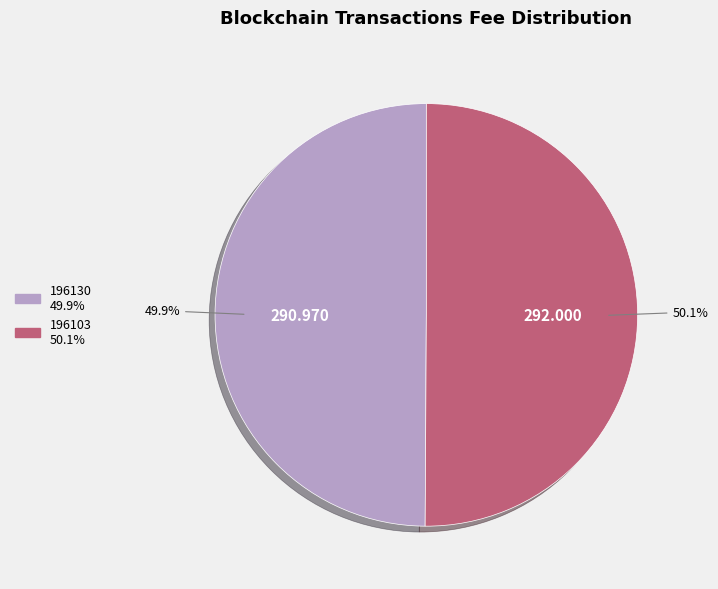

Is it true that 196130 is 24% of the pie?

False